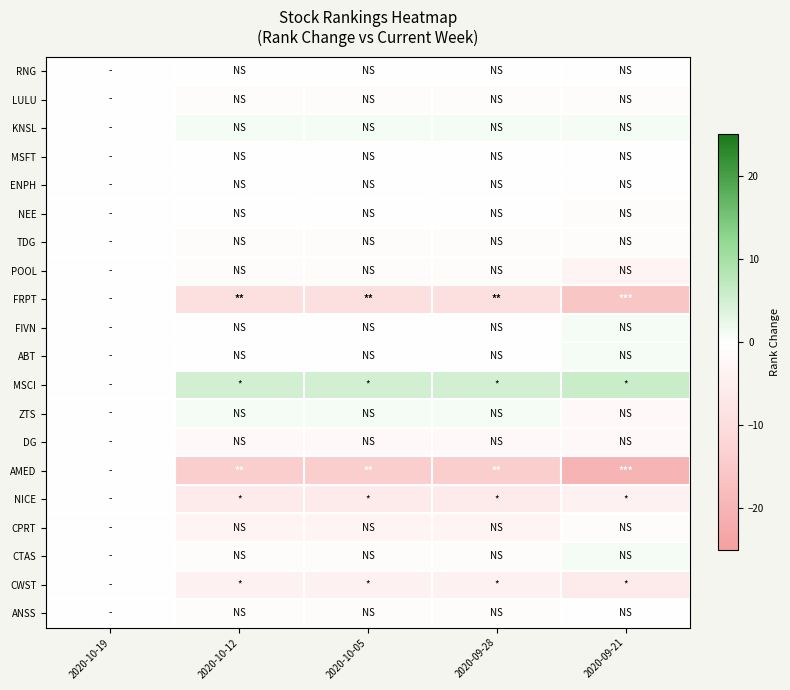

Which series has the largest range (max minus min)?

AMED